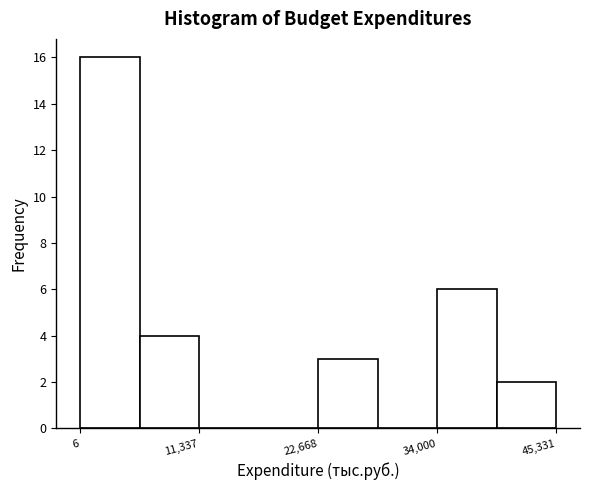

Around what value on the x-axis is the tallest bar? Give the approximate position of its centre, as read against the axis.

2000